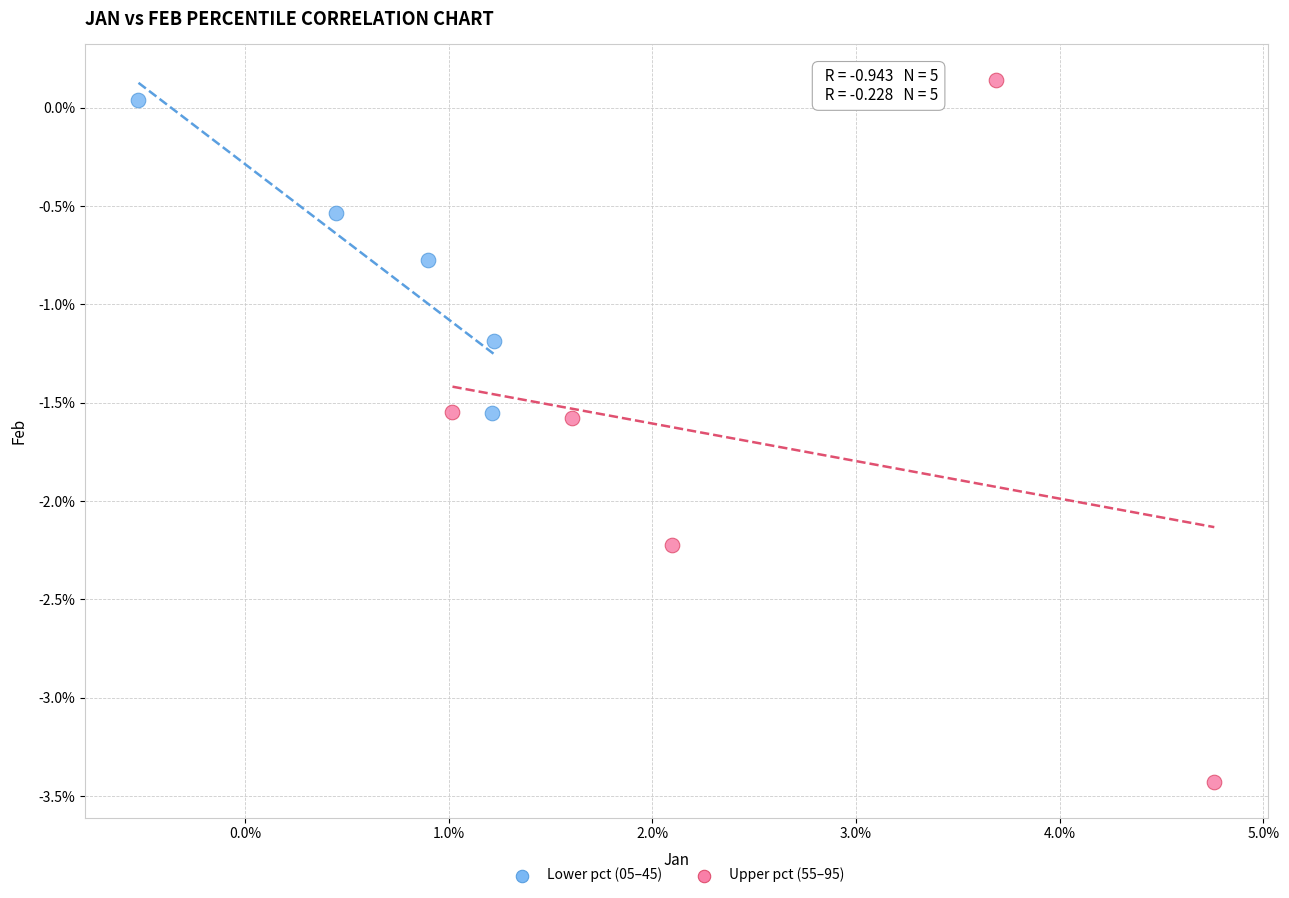

What are all the series names shown in the legend?

Lower pct (05–45), Upper pct (55–95)